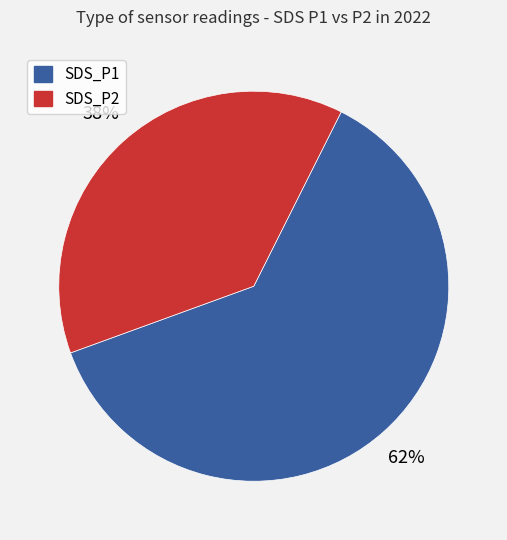

Is it true that SDS_P1 is 62% of the pie?

True